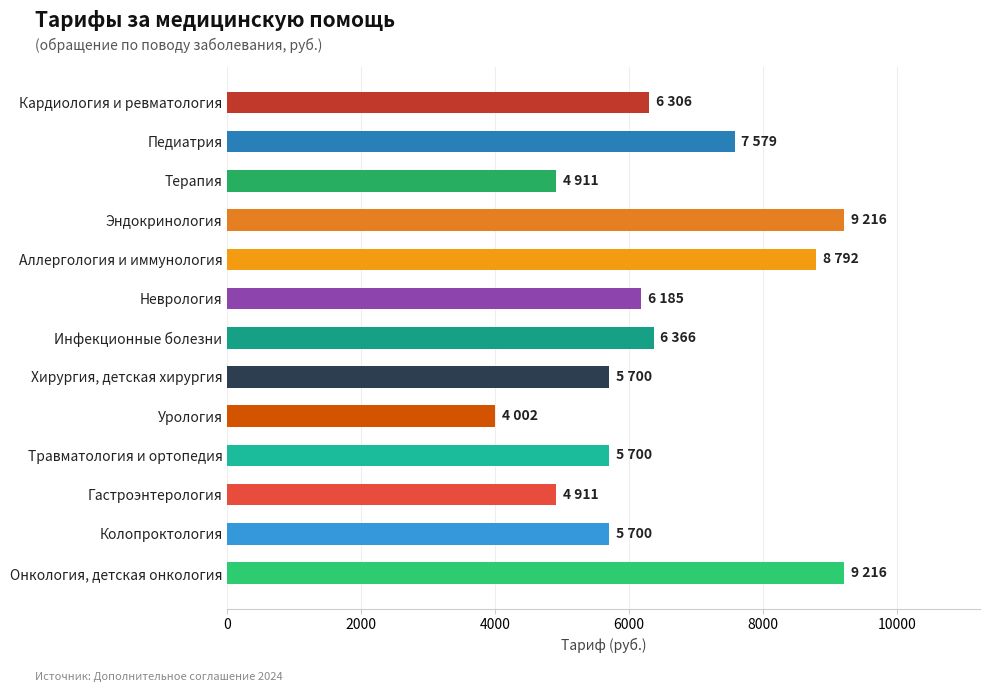

What is the maximum value shown in the chart?

9216.3